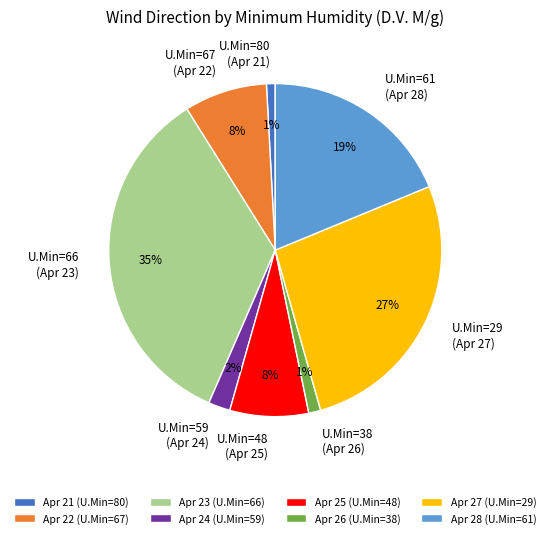

Is there a majority slice in this chart?

No